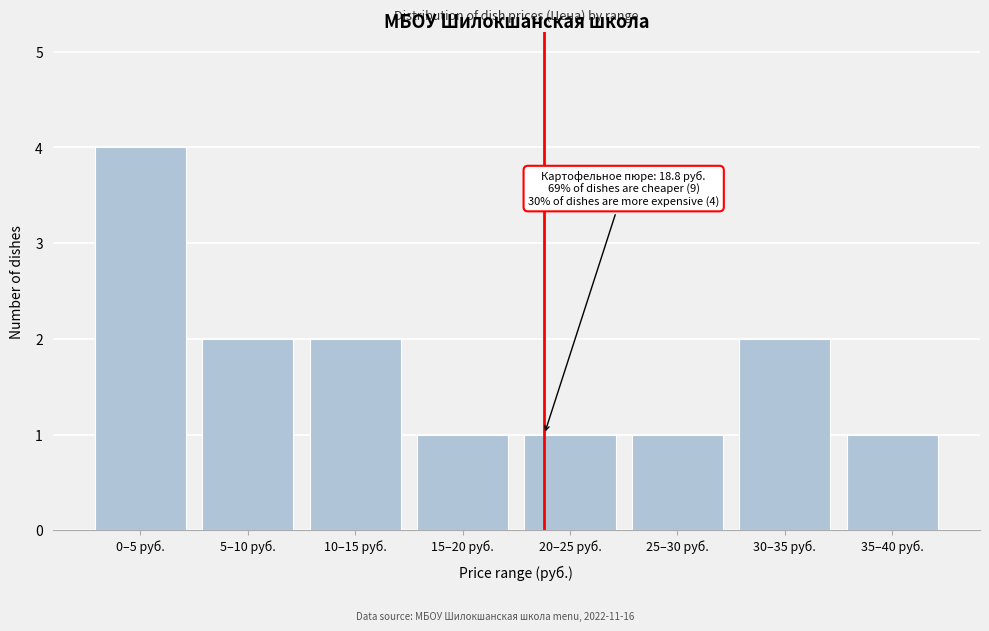

Reading left to right, transcribe all the data shown in this chart.

0–5 руб.=4	5–10 руб.=2	10–15 руб.=2	15–20 руб.=1	20–25 руб.=1	25–30 руб.=1	30–35 руб.=2	35–40 руб.=1